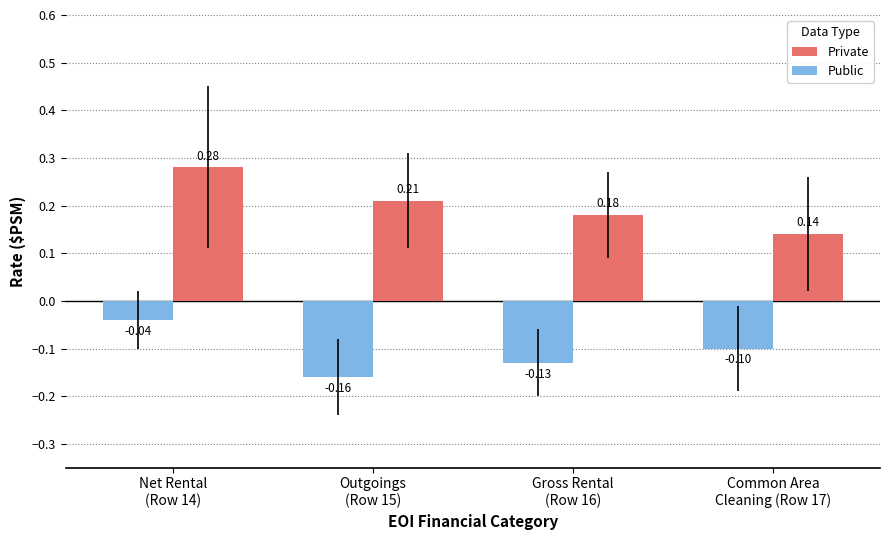

At how many categories does at least one series exceed 0?

4